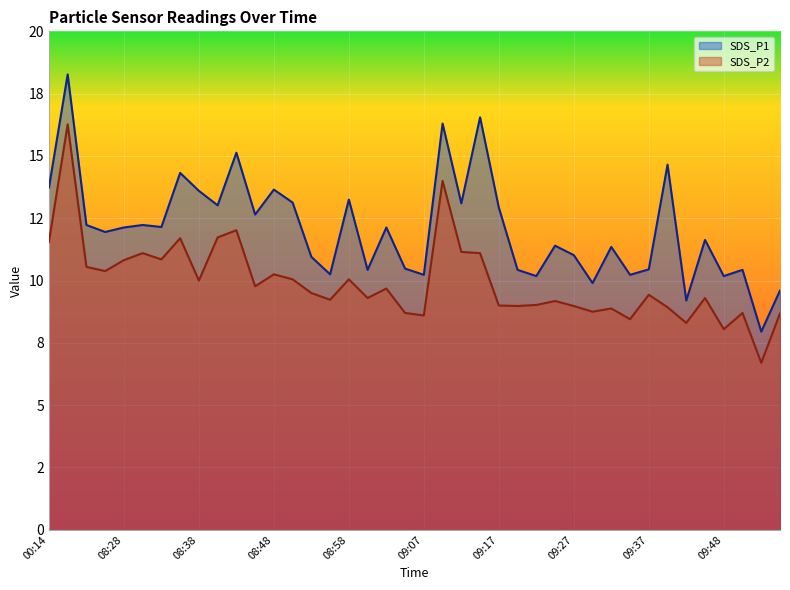

What is the sum of all SDS_P2 values?

397.7